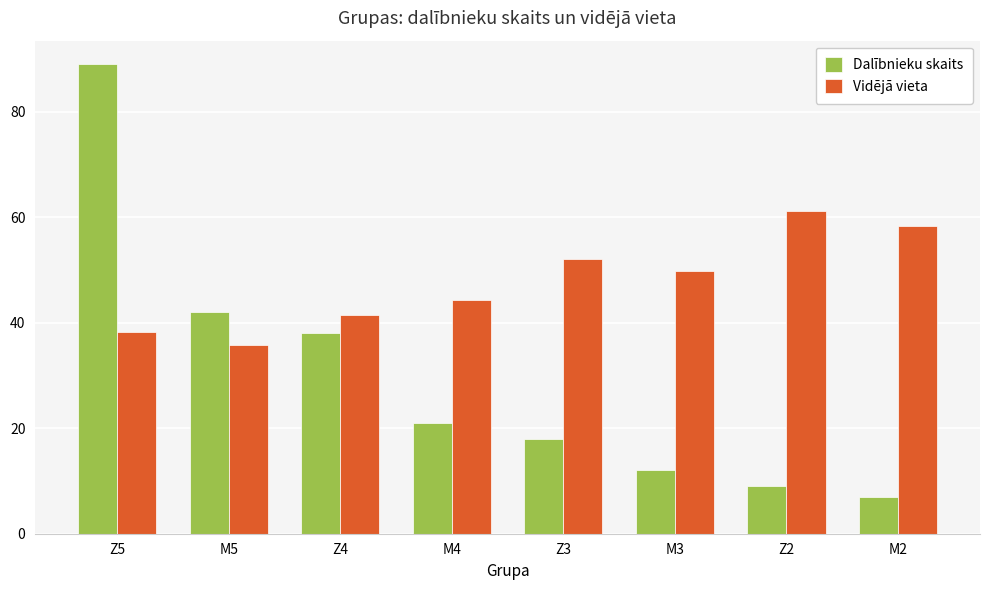

At how many categories does at least one series exceed 78?

1